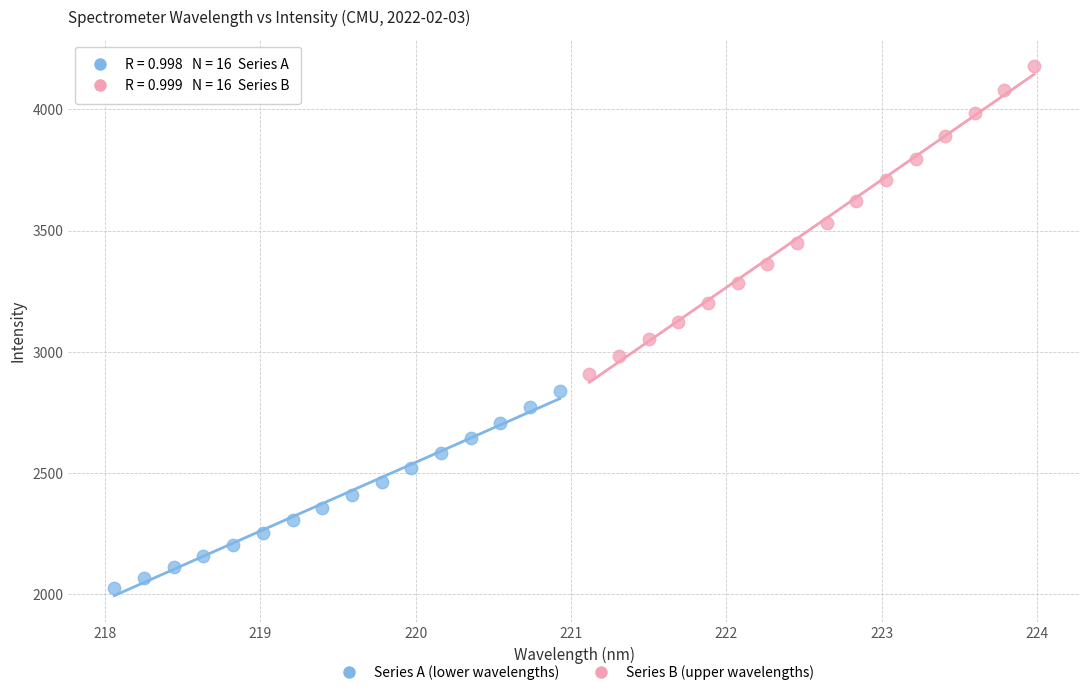

Which series has the widest spread of Y values?

Series B (upper wavelengths)